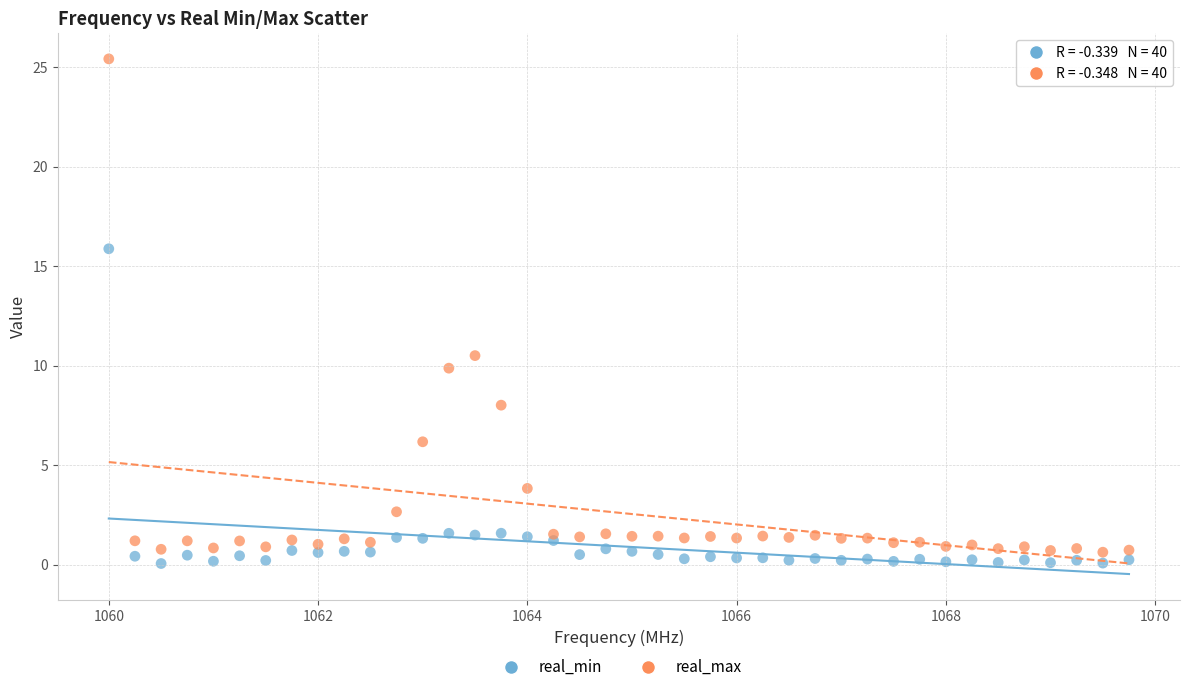

Which series has the largest Y range (max minus min)?

real_max